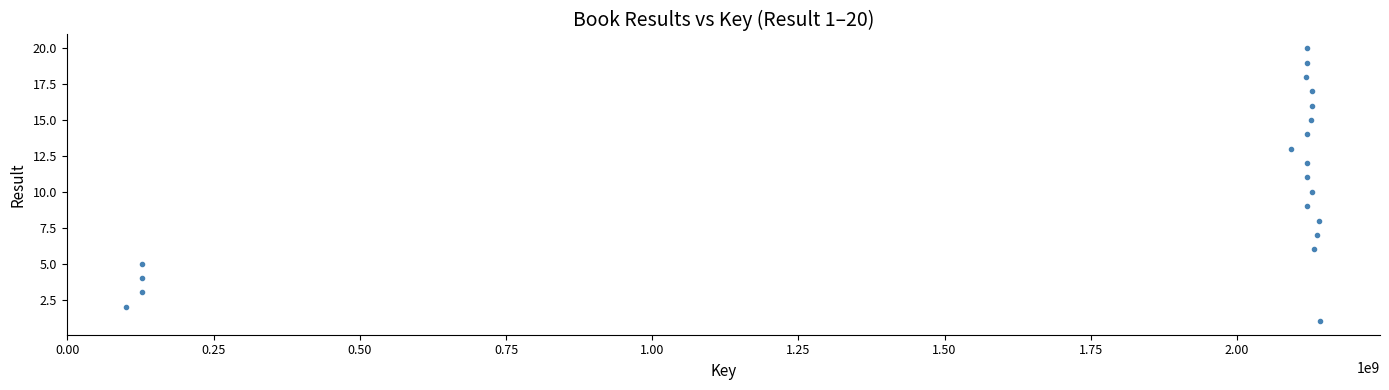

What is the range of Y values (max minus min)?

19